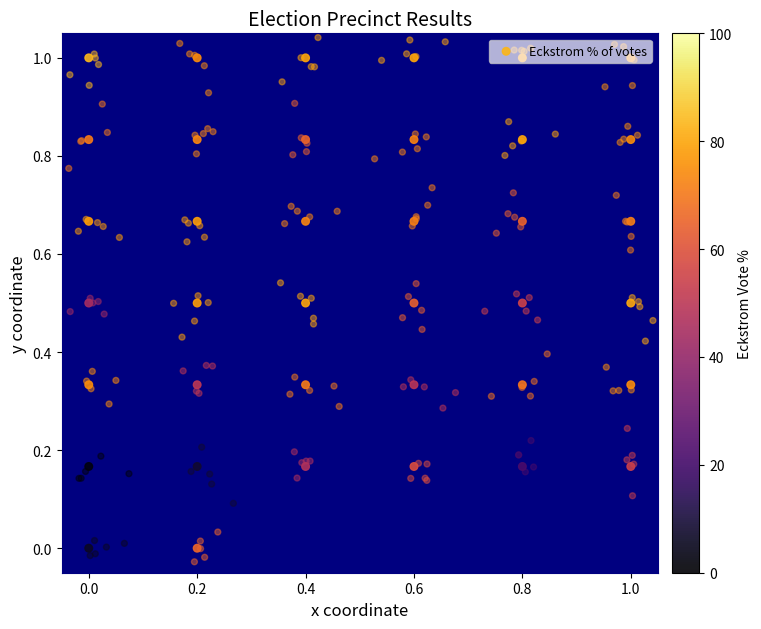

Reading left to right, what are all the values shown in this chart?

1.0	1.0	1.0	1.0	1.0	1.0	0.8	0.8	0.8	0.8	0.8	0.8	0.7	0.7	0.7	0.7	0.7	0.7	0.5	0.5	0.5	0.5	0.5	0.5	0.3	0.3	0.3	0.3	0.3	0.3	0.2	0.2	0.2	0.2	0.2	0.2	0.0	0.0